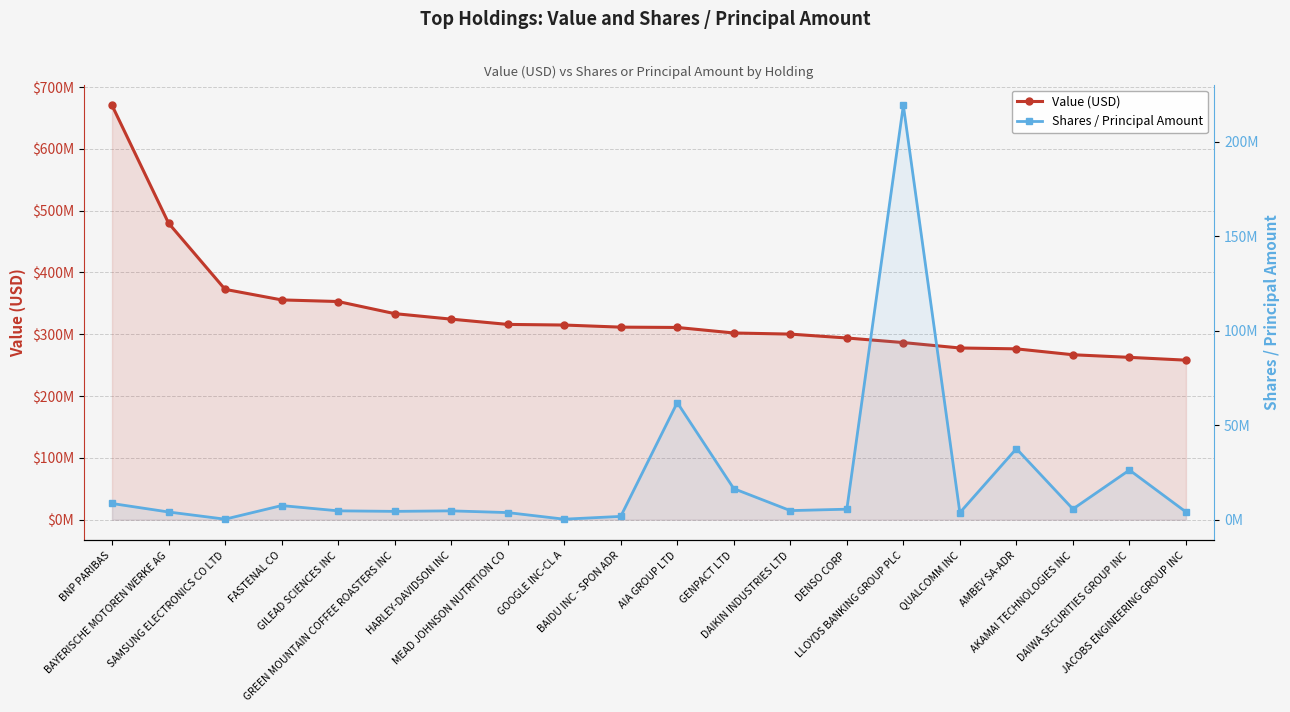

At HARLEY-DAVIDSON INC, list the series in order from largest to smallest.

Value (USD), Shares / Principal Amount